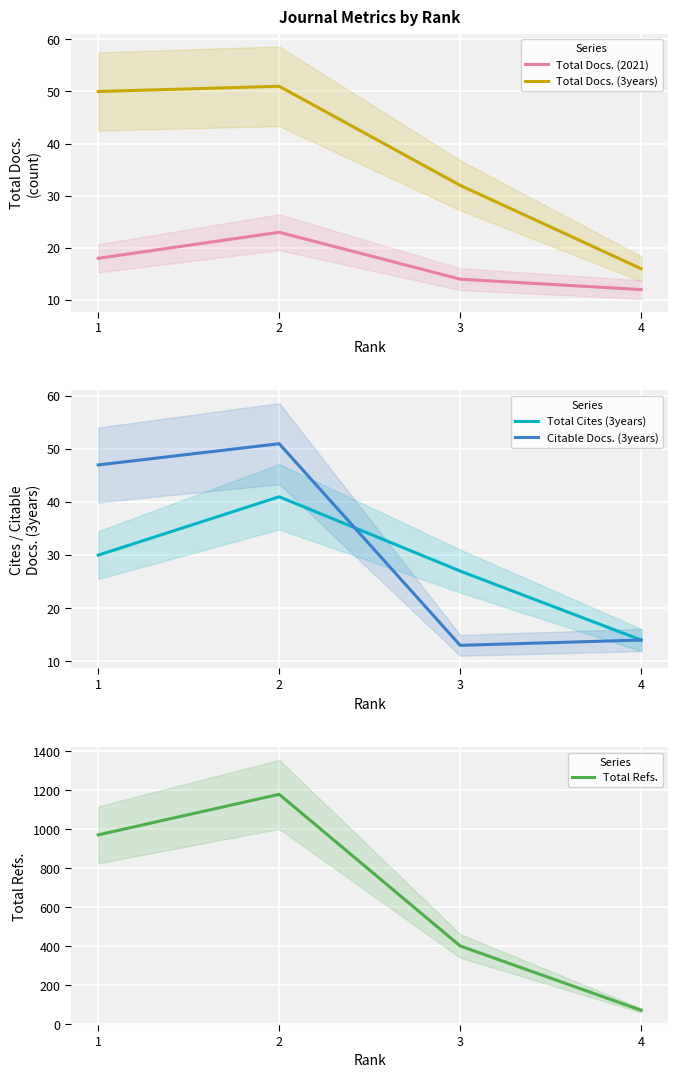

True or false: Total Docs. (3years) and Total Docs. (2021) cross at least once.

False